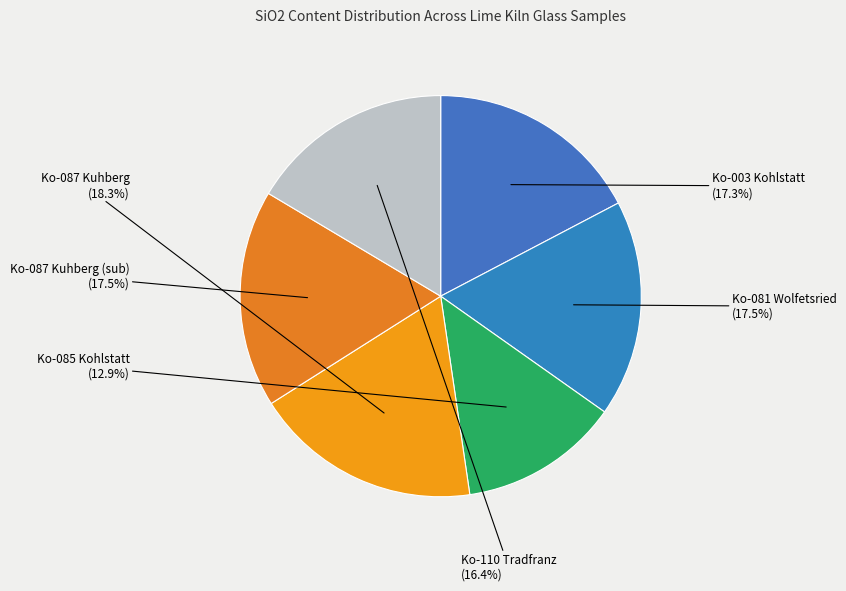

Which has a higher value, Ko-081 Wolfetsried or Ko-110 Tradfranz?

Ko-081 Wolfetsried